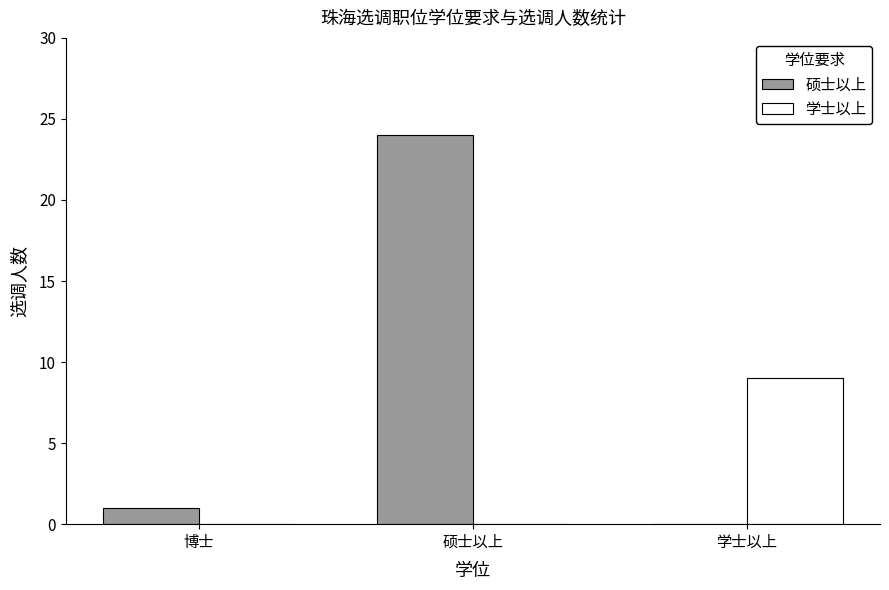

Reading left to right, list all the values displayed in this chart.

硕士以上: 博士=1	硕士以上=24	学士以上=0
学士以上: 博士=0	硕士以上=0	学士以上=9